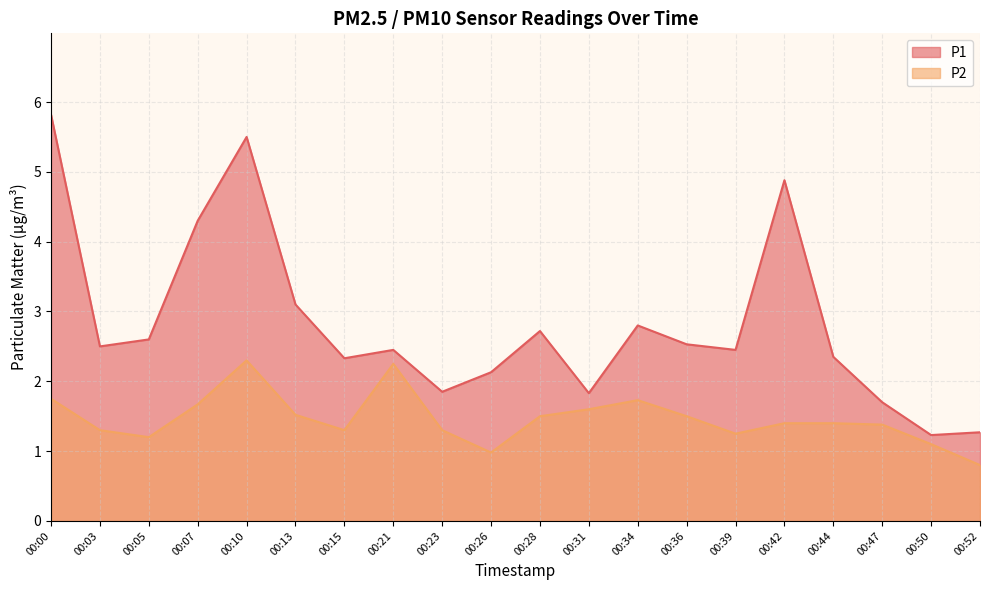

True or false: P1 and P2 cross at least once.

False